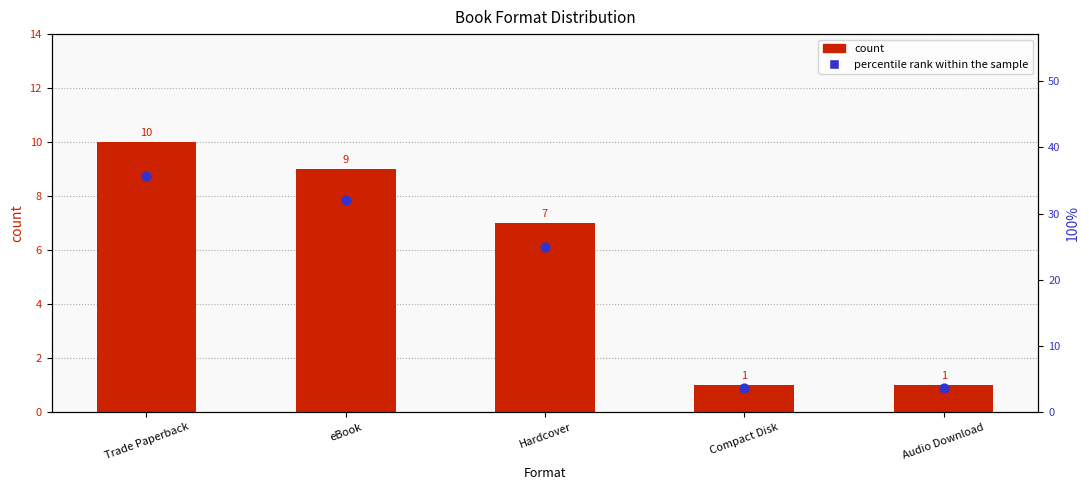

Is the value of percentile rank within the sample at Hardcover greater than the value of count at Compact Disk?

Yes